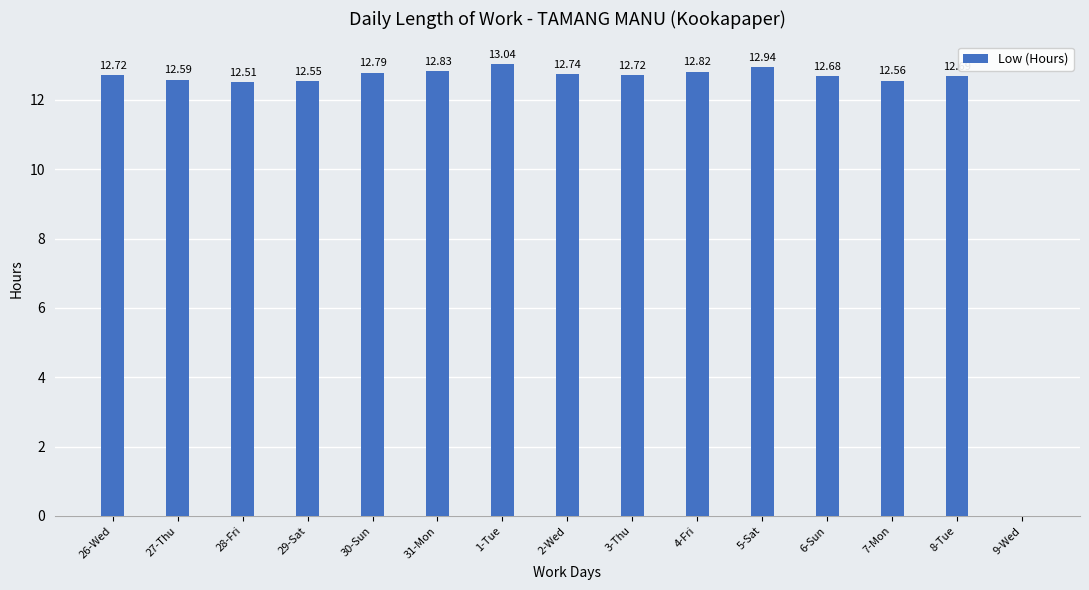

At which label does the data first exceed 12?

26-Wed